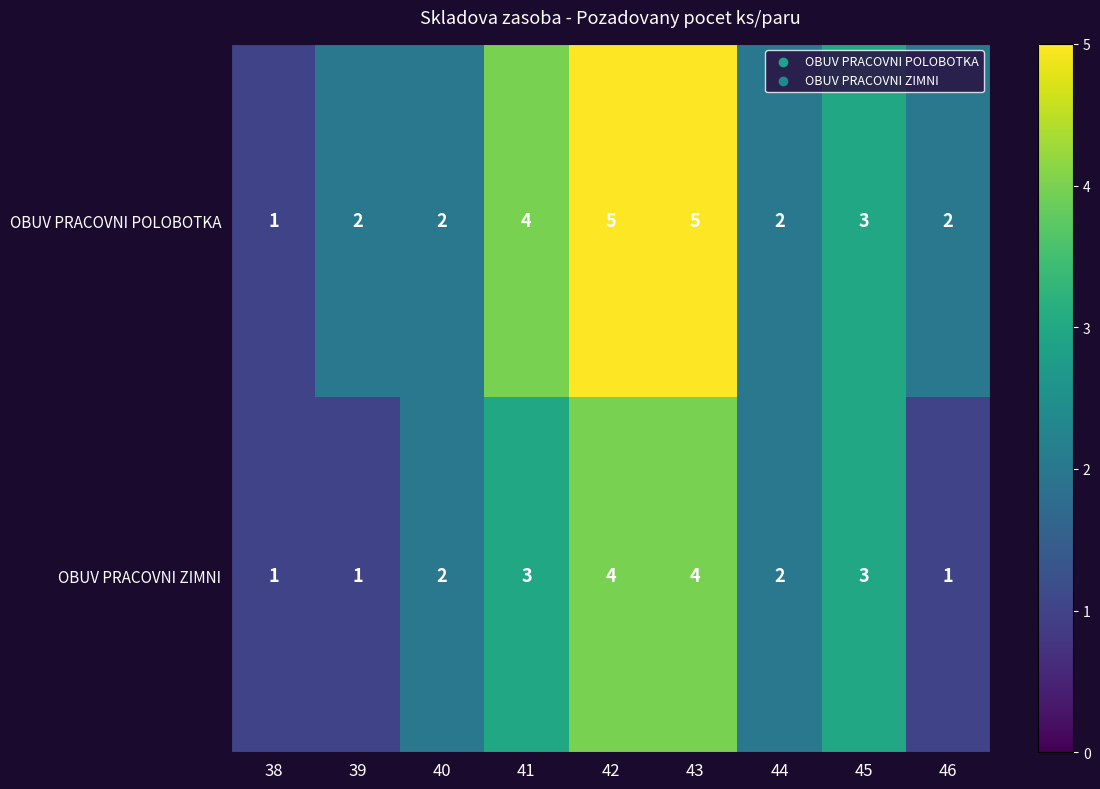

Where is OBUV PRACOVNI POLOBOTKA nearest to the value 3?

45